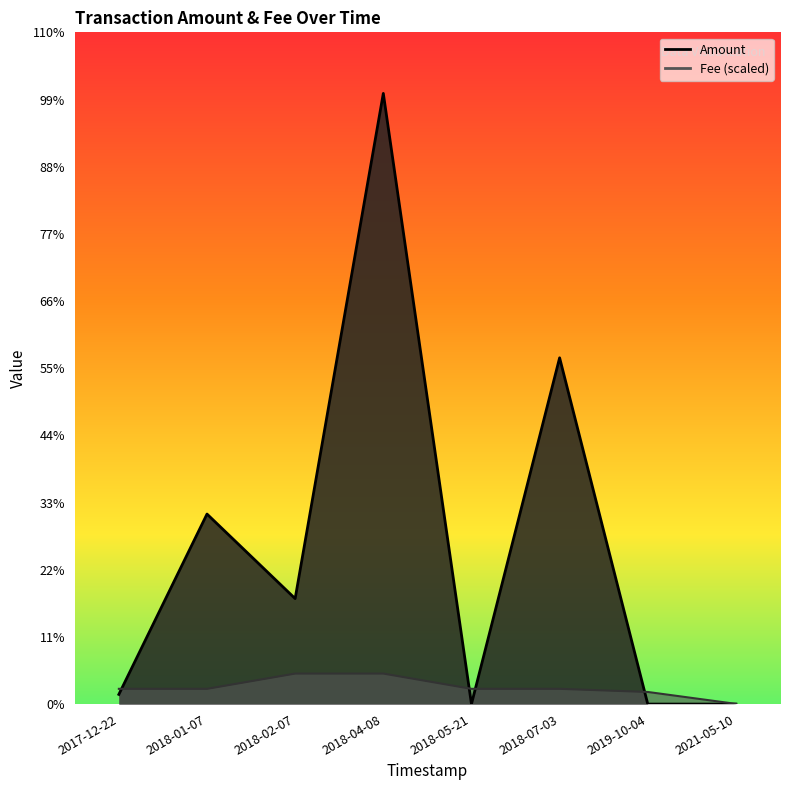

Which series changed the most between 2017-12-22 and 2021-05-10?

Fee